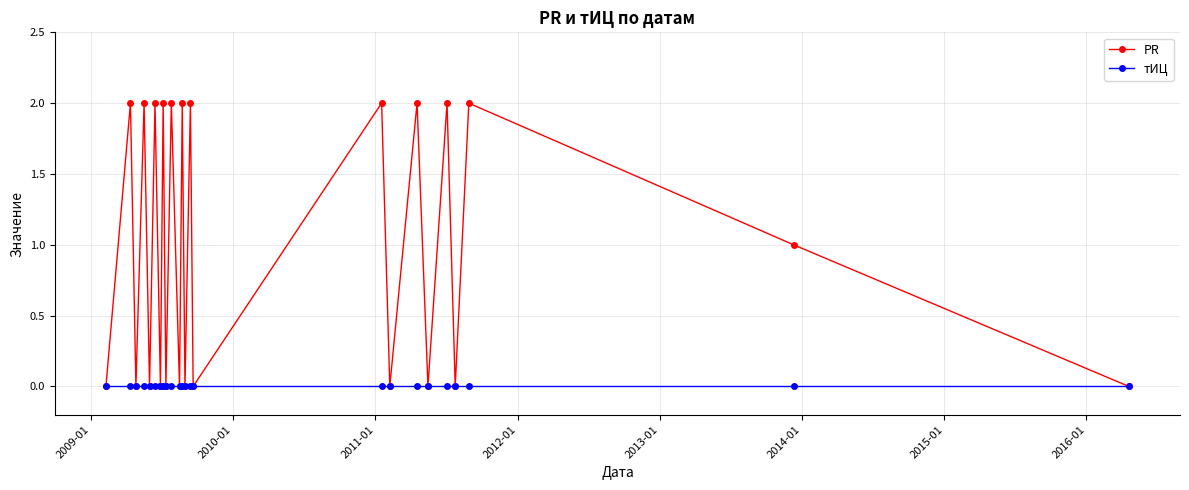

List the series in order of their overall mean, highest first.

PR, тИЦ